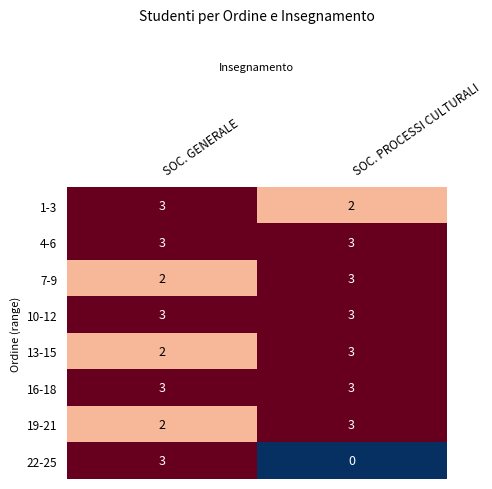

Reading right to left, transcribe all the data shown in this chart.

1-3: SOC. PROCESSI CULTURALI=2	SOC. GENERALE=3
4-6: SOC. PROCESSI CULTURALI=3	SOC. GENERALE=3
7-9: SOC. PROCESSI CULTURALI=3	SOC. GENERALE=2
10-12: SOC. PROCESSI CULTURALI=3	SOC. GENERALE=3
13-15: SOC. PROCESSI CULTURALI=3	SOC. GENERALE=2
16-18: SOC. PROCESSI CULTURALI=3	SOC. GENERALE=3
19-21: SOC. PROCESSI CULTURALI=3	SOC. GENERALE=2
22-25: SOC. PROCESSI CULTURALI=0	SOC. GENERALE=3